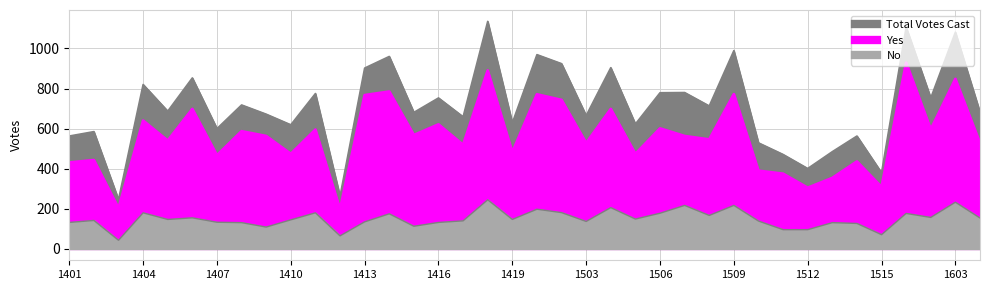

The Yes series shows 1019 at 1416. True or false?

False